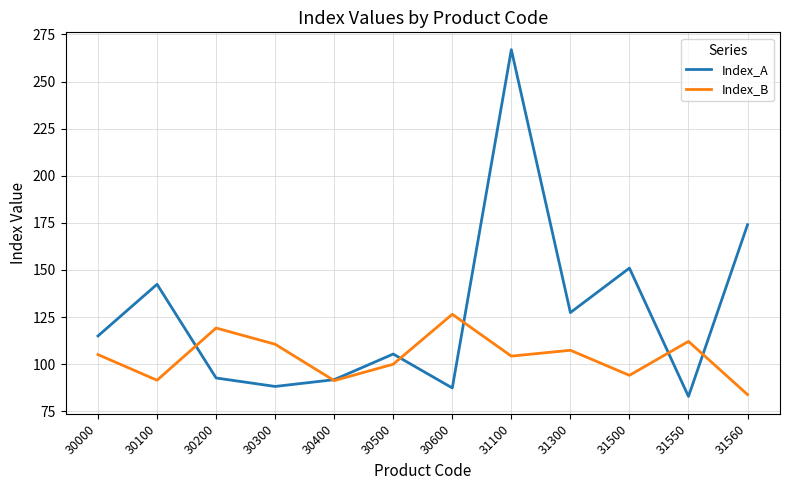

The Index_B series shows 91.5 at 30100. True or false?

True